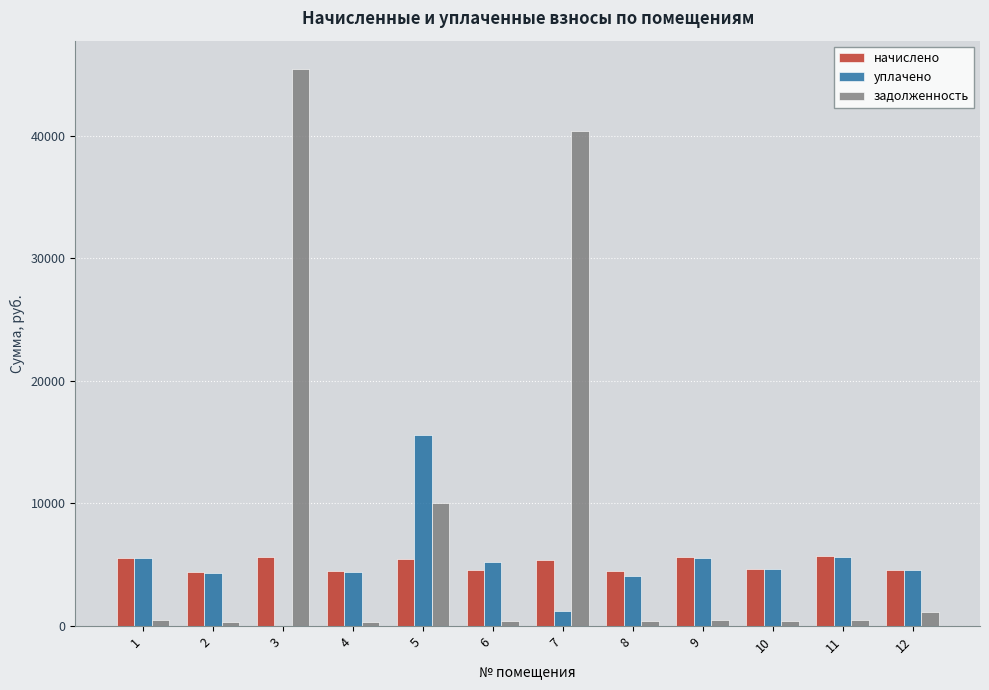

Which series has the largest range (max minus min)?

задолженность